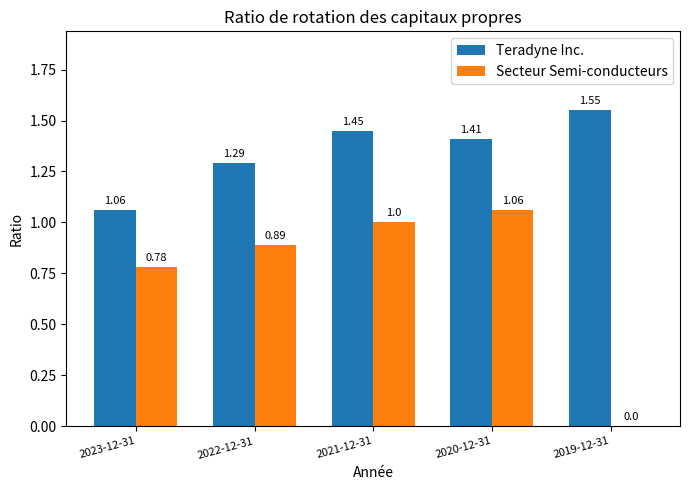

Is the value of Secteur Semi-conducteurs at 2019-12-31 greater than the value of Teradyne Inc. at 2023-12-31?

No